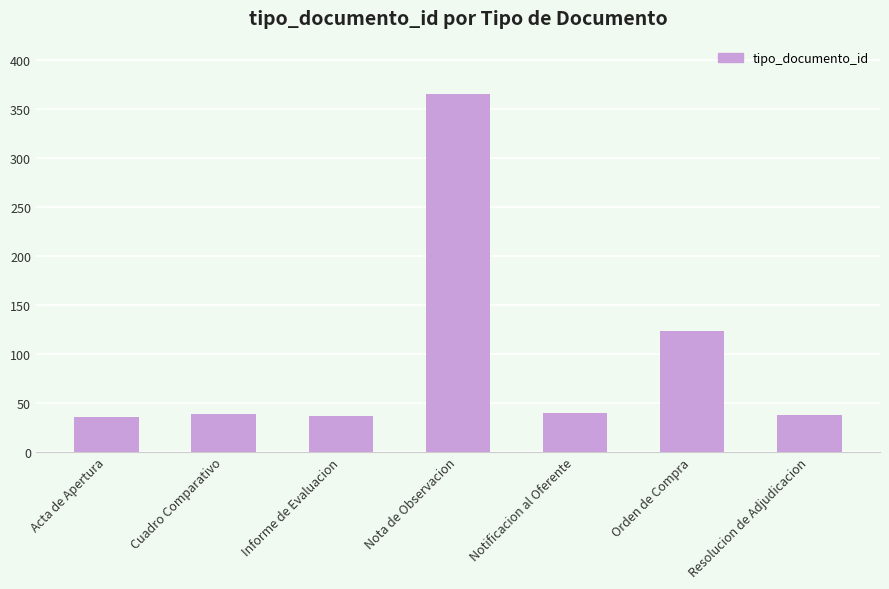

What is the change in value from Acta de Apertura to Cuadro Comparativo?

+3